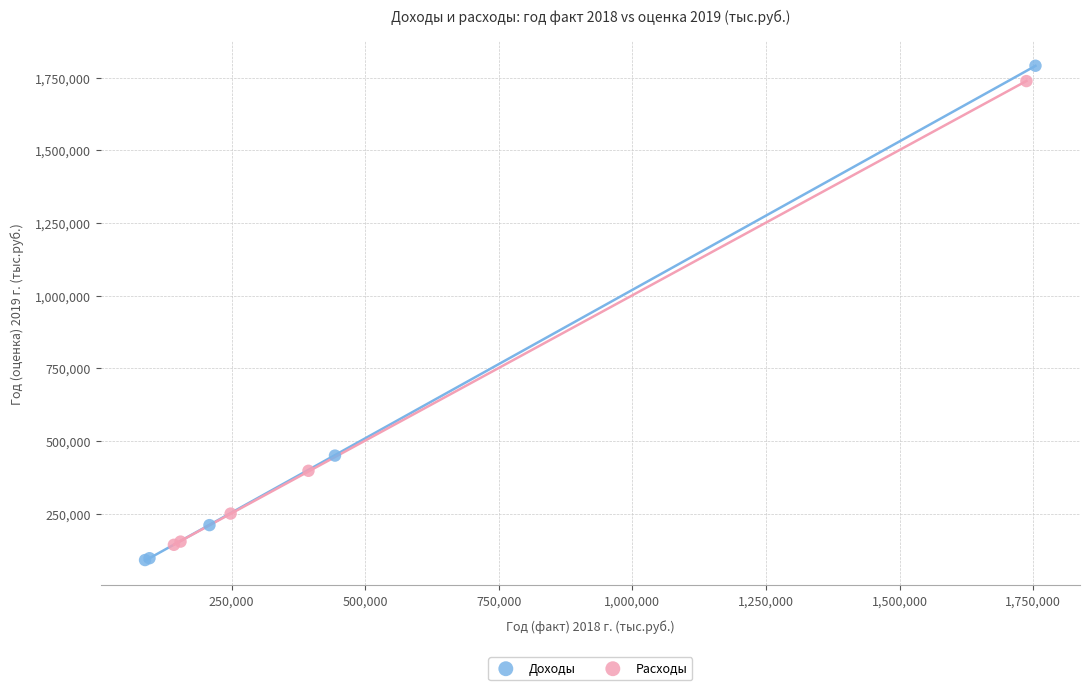

Which series reaches the maximum Y coordinate?

Доходы